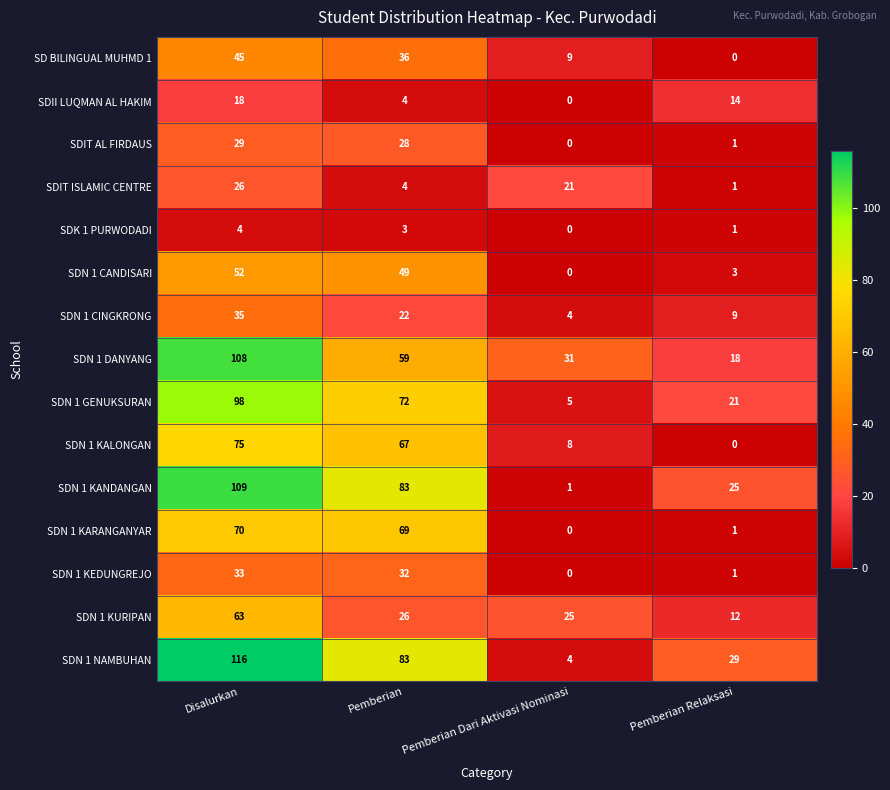

List the labels in order of SDN 1 CINGKRONG value, smallest first.

Pemberian Dari Aktivasi Nominasi, Pemberian Relaksasi, Pemberian, Disalurkan